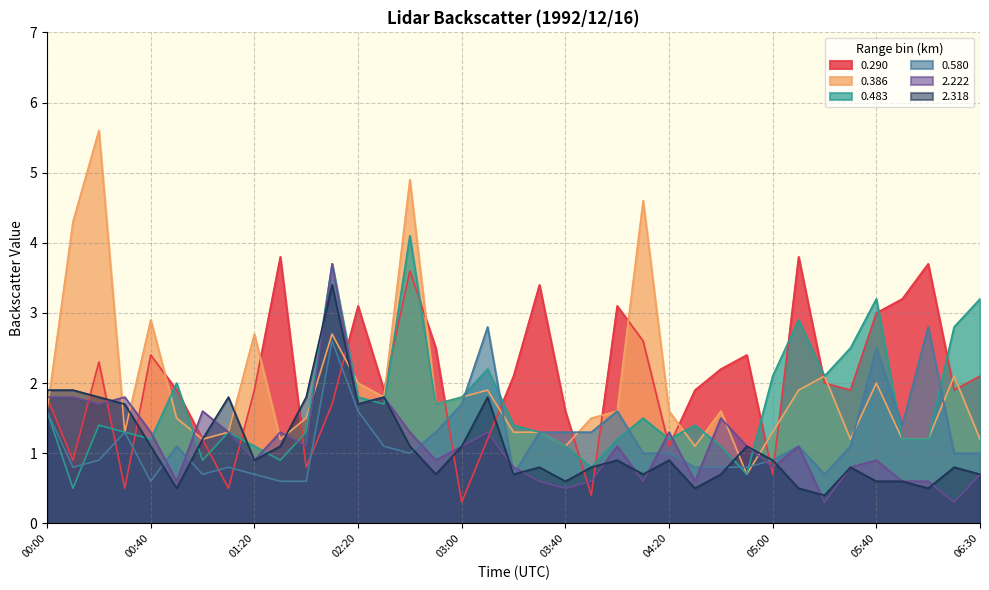

At which category does 0.386 reach its first local valley?

00:30